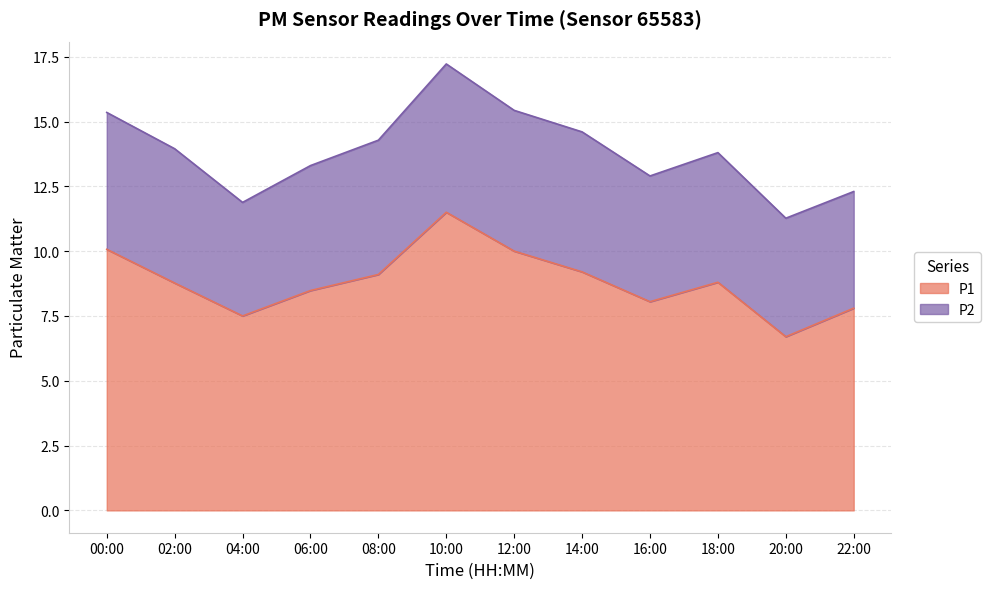

Is it true that the value at 00:00 is 10.1?

True